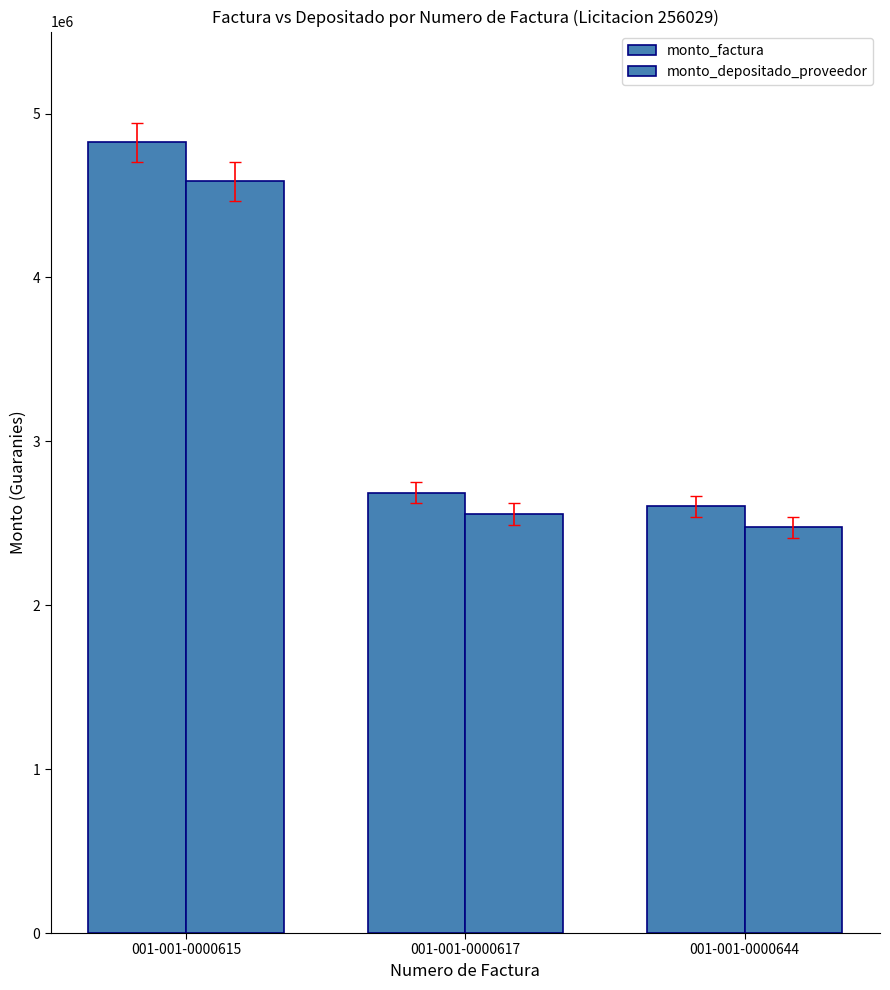

Which has a higher value, 001-001-0000617 or 001-001-0000644?

001-001-0000617